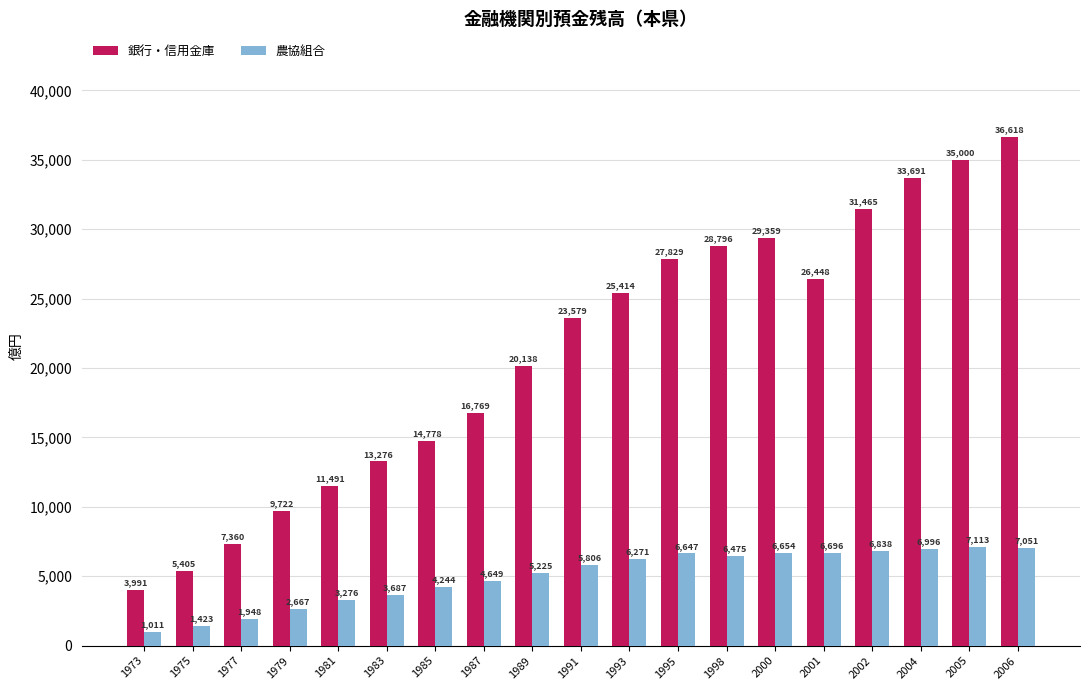

What is the average value of the 農協組合 series?

4983.0